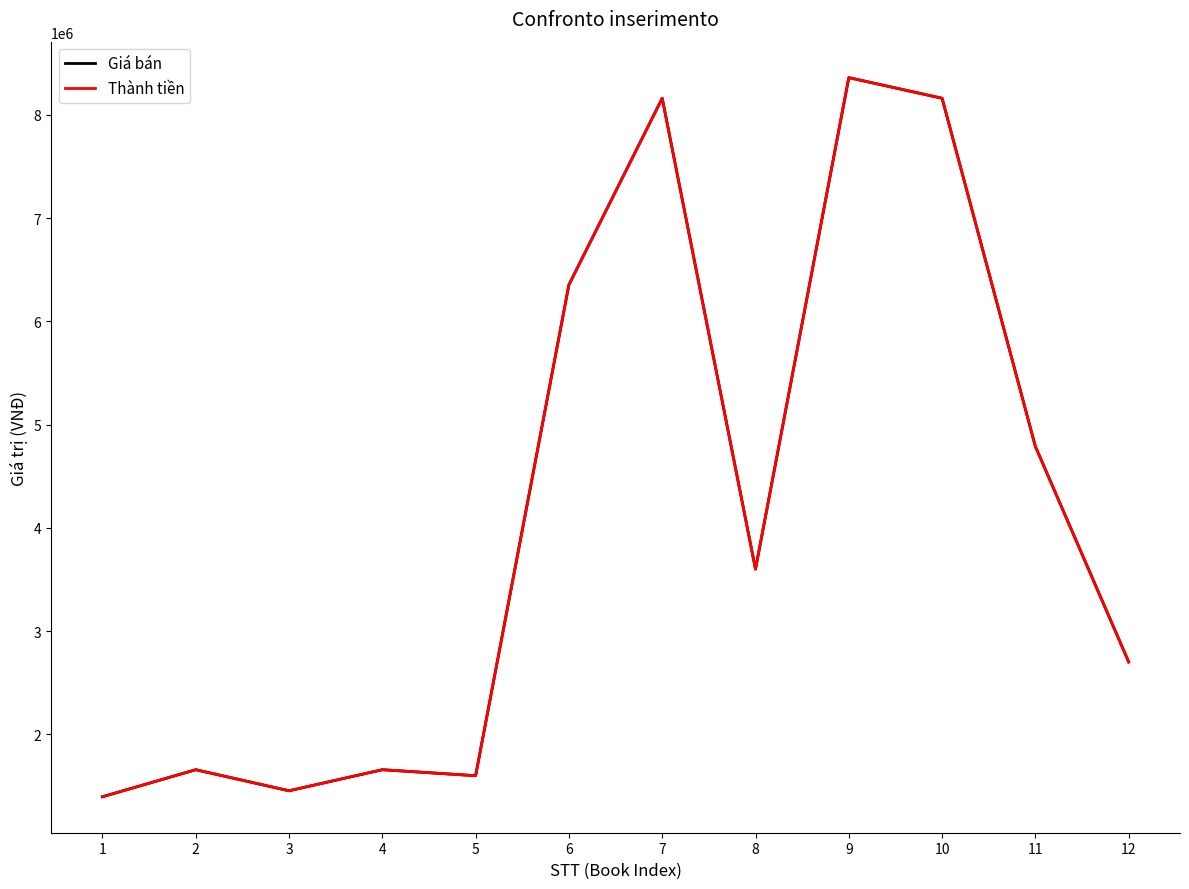

Is this an area chart (filled region under the line)?

No